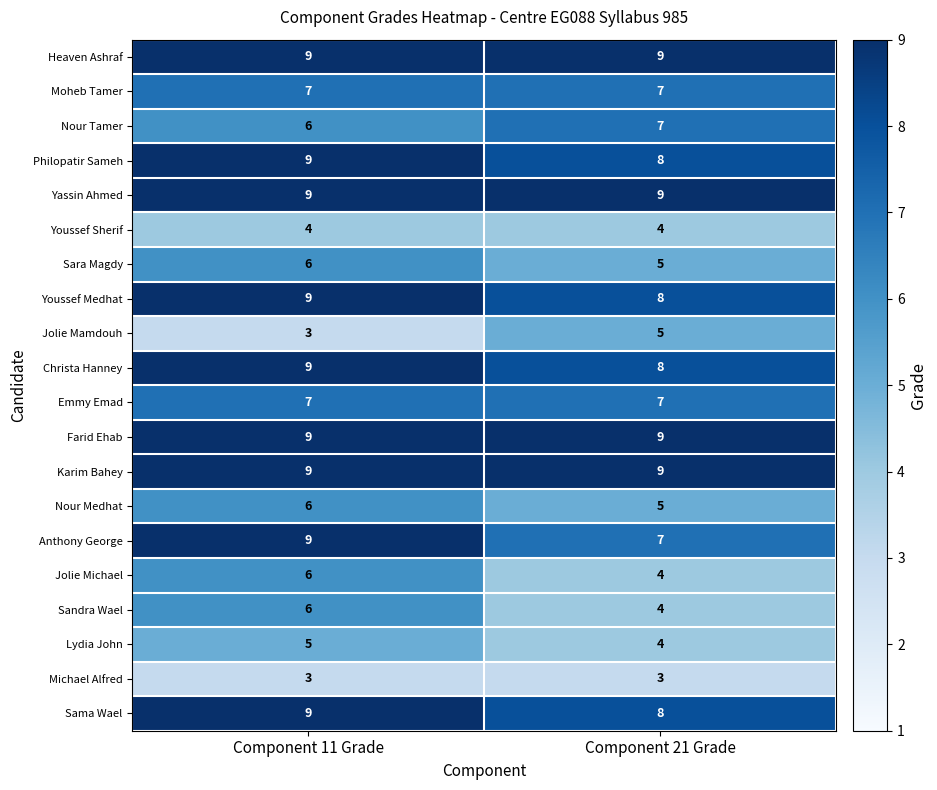

Is the value of Emmy Emad at Component 11 Grade greater than the value of Sama Wael at Component 11 Grade?

No